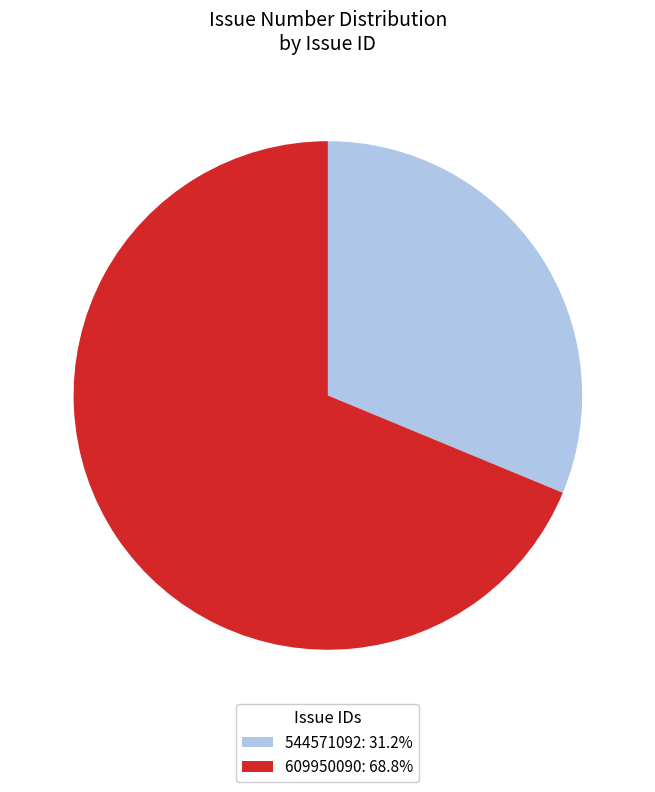

Approximately how many times larger is the value at 609950090: 68.8% compared to 544571092: 31.2%?

2.2